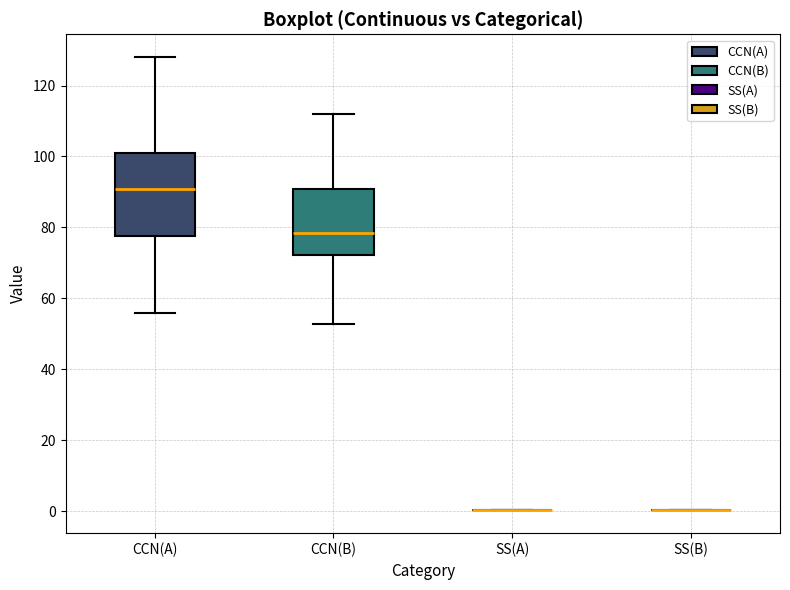

Where is the lower edge of the box for CCN(B) on the y-axis? The values are not printed on the chart, so give them approximately, as read against the axis.

72